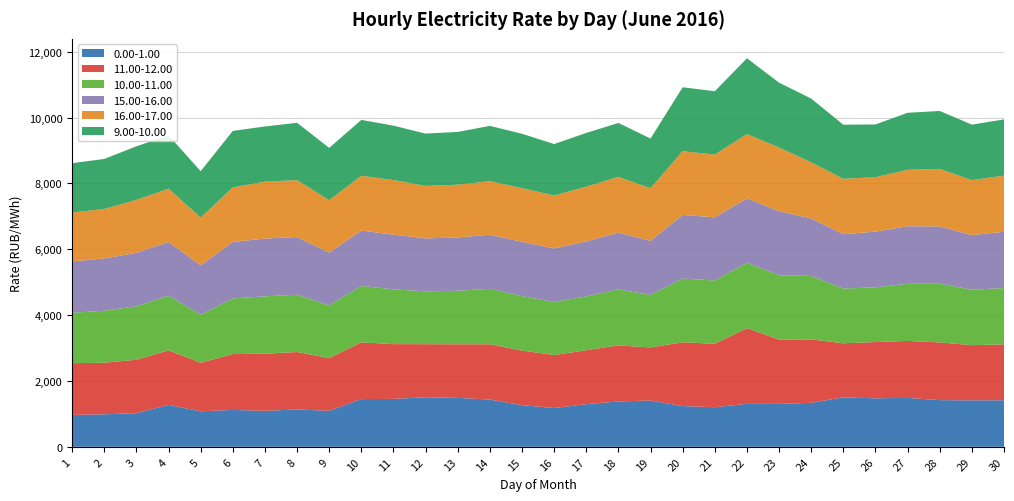

Reading right to left, extract all data points from this chart.

0.00-1.00: 30=1414.5	29=1412.1	28=1418.0	27=1486.3	26=1473.1	25=1501.6	24=1336.7	23=1303.6	22=1304.7	21=1203.2	20=1238.1	19=1406.5	18=1379.4	17=1294.8	16=1179.0	15=1265.0	14=1434.7	13=1487.6	12=1507.1	11=1455.2	10=1450.6	9=1093.8	8=1135.1	7=1093.1	6=1120.6	5=1078.8	4=1274.2	3=1022.8	2=988.5	1=969.5
11.00-12.00: 30=1698.7	29=1675.7	28=1753.8	27=1730.2	26=1709.3	25=1642.5	24=1927.8	23=1953.3	22=2299.0	21=1926.4	20=1937.3	19=1611.4	18=1703.4	17=1639.0	16=1610.7	15=1657.9	14=1680.4	13=1628.1	12=1610.7	11=1664.6	10=1722.5	9=1600.0	8=1744.6	7=1735.0	6=1696.2	5=1475.4	4=1657.1	3=1622.7	2=1565.8	1=1571.8
10.00-11.00: 30=1710.6	29=1684.2	28=1783.6	27=1735.5	26=1663.6	25=1663.4	24=1925.9	23=1955.1	22=1986.3	21=1924.2	20=1936.6	19=1594.2	18=1700.5	17=1634.7	16=1610.2	15=1656.2	14=1684.3	13=1625.2	12=1604.8	11=1665.0	10=1714.5	9=1603.0	8=1743.3	7=1742.6	6=1690.3	5=1455.9	4=1658.4	3=1625.5	2=1579.1	1=1531.1
15.00-16.00: 30=1707.7	29=1660.9	28=1737.8	27=1749.8	26=1690.2	25=1650.3	24=1748.2	23=1945.7	22=1956.9	21=1917.3	20=1932.8	19=1646.4	18=1724.2	17=1673.6	16=1627.1	15=1649.3	14=1644.8	13=1618.8	12=1608.3	11=1661.4	10=1681.3	9=1602.1	8=1750.1	7=1754.9	6=1717.6	5=1502.2	4=1631.6	3=1622.3	2=1590.2	1=1558.5
16.00-17.00: 30=1707.0	29=1667.8	28=1749.2	27=1713.2	26=1655.6	25=1682.9	24=1704.0	23=1934.4	22=1953.6	21=1905.2	20=1935.8	19=1596.7	18=1693.2	17=1660.2	16=1607.3	15=1629.7	14=1626.1	13=1603.5	12=1594.5	11=1657.1	10=1665.2	9=1591.1	8=1729.6	7=1728.5	6=1657.7	5=1450.4	4=1620.8	3=1607.6	2=1501.5	1=1486.1
9.00-10.00: 30=1707.9	29=1686.7	28=1760.3	27=1732.5	26=1601.3	25=1644.7	24=1936.5	23=1970.9	22=2302.8	21=1925.9	20=1941.8	19=1510.2	18=1637.6	17=1633.1	16=1563.1	15=1651.4	14=1679.7	13=1602.4	12=1589.6	11=1652.6	10=1696.9	9=1590.5	8=1740.3	7=1677.1	6=1714.7	5=1410.8	4=1620.7	3=1627.9	2=1519.9	1=1498.8